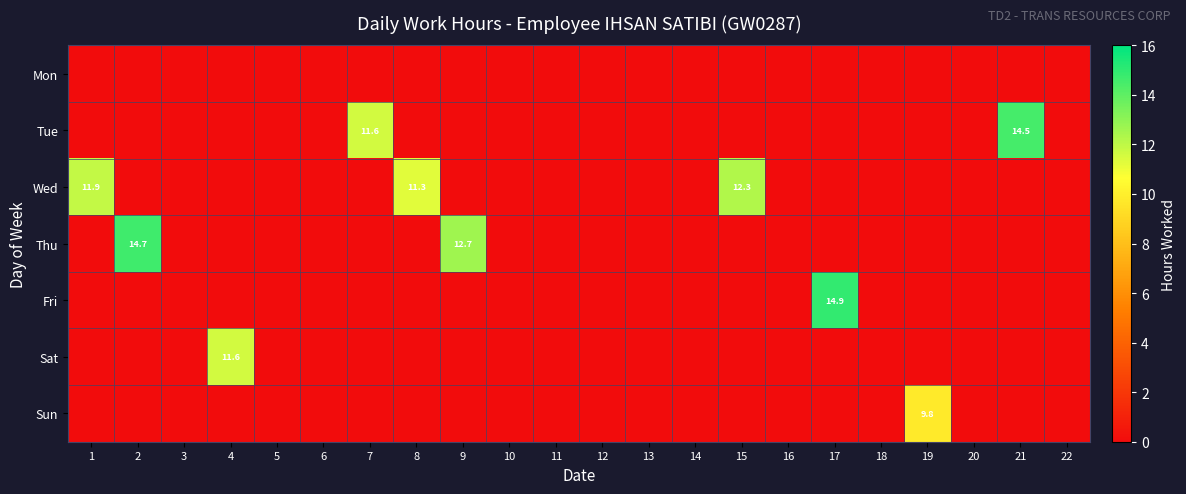

What is the sum of the Wed values at 1 and 4?

11.9